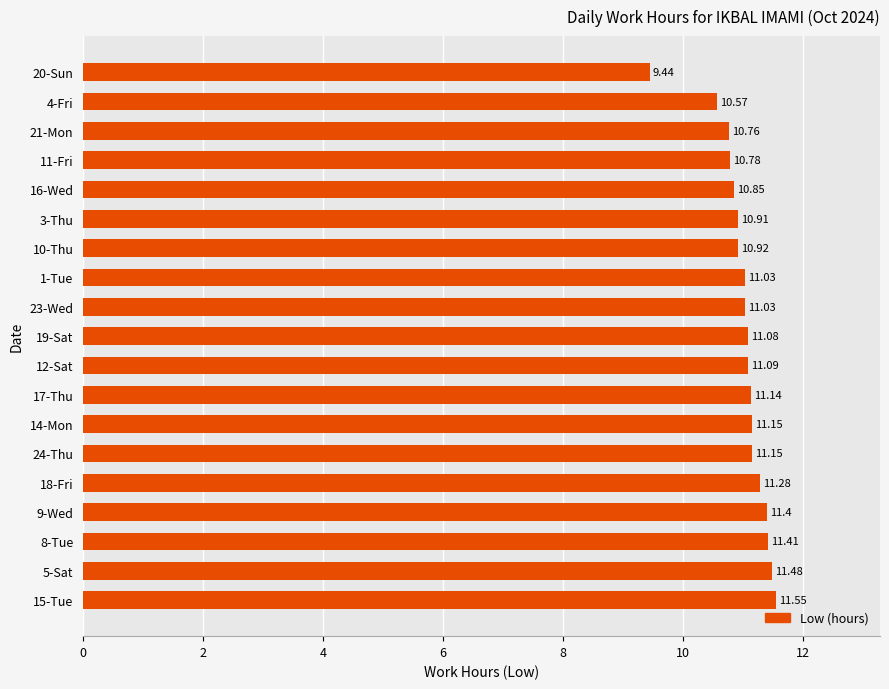

What is the difference between the maximum and minimum values?

2.1